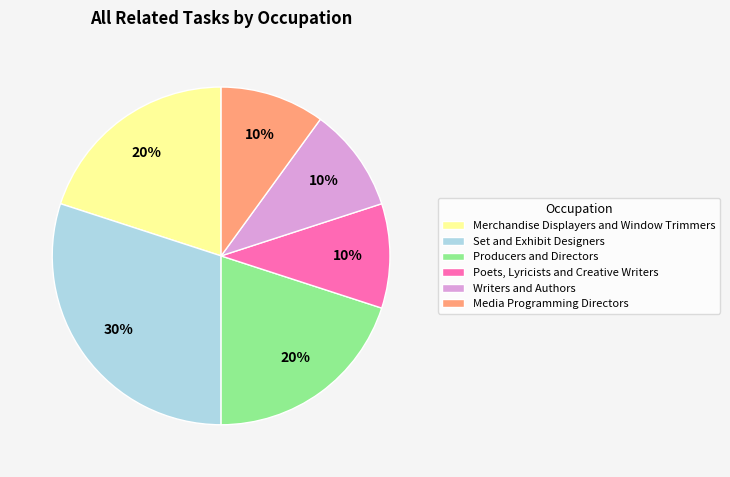

Count the number of slices in the pie.

6